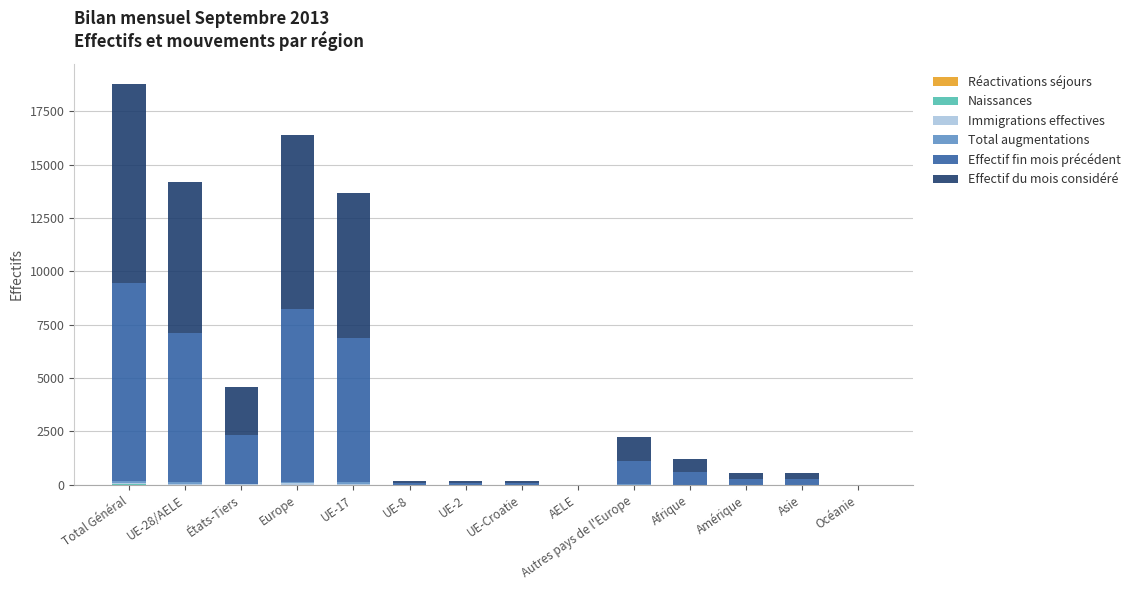

Are the bars grouped side by side (vs. stacked)?

No